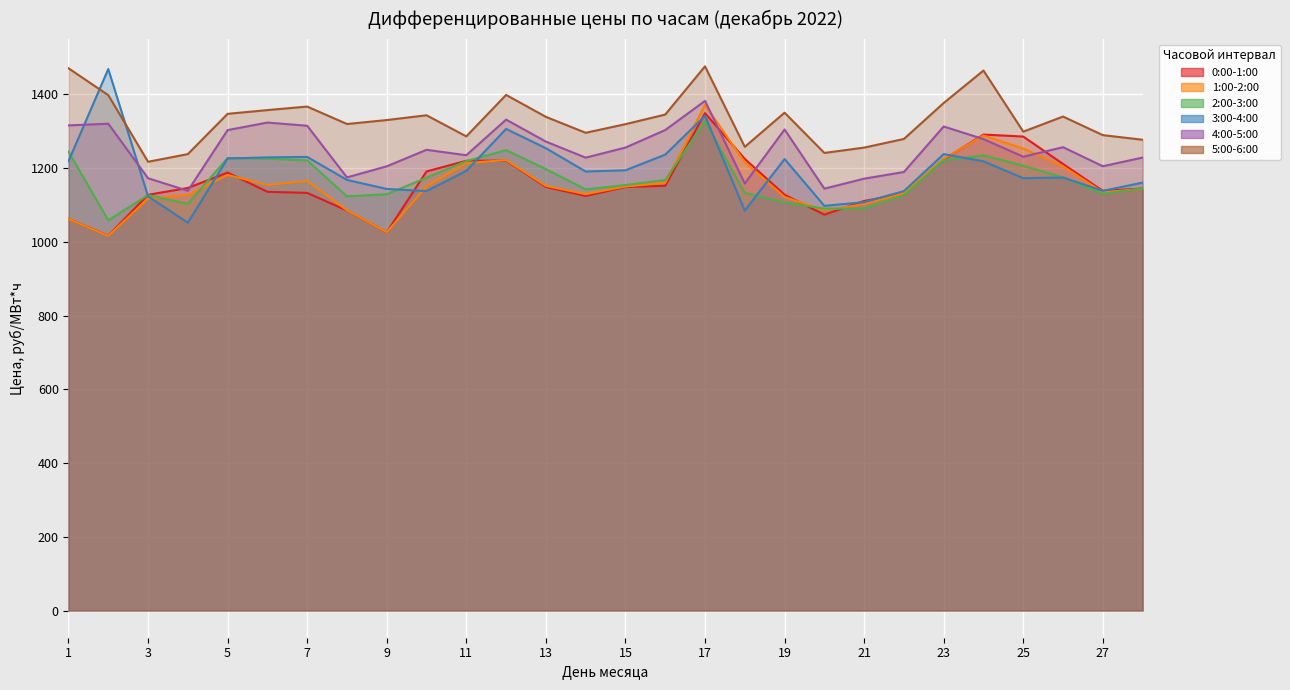

The 1:00-2:00 series shows 1225.5 at 23. True or false?

True